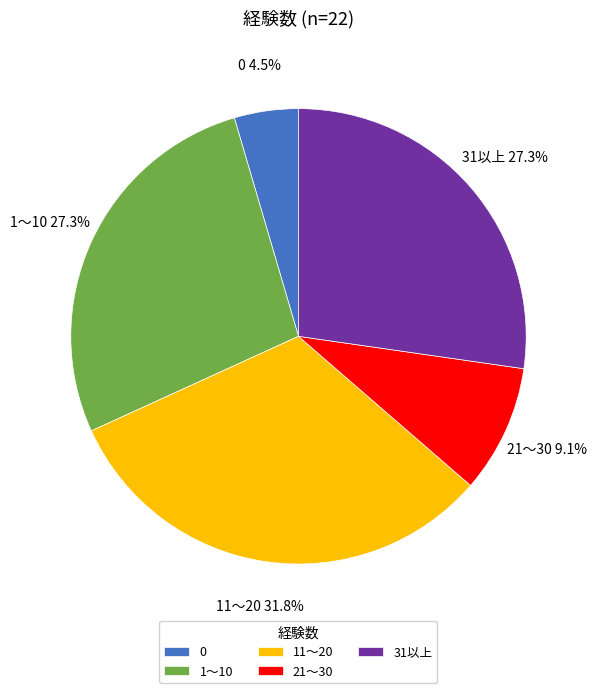

Which has a higher value, 21～30 or 11～20?

11～20